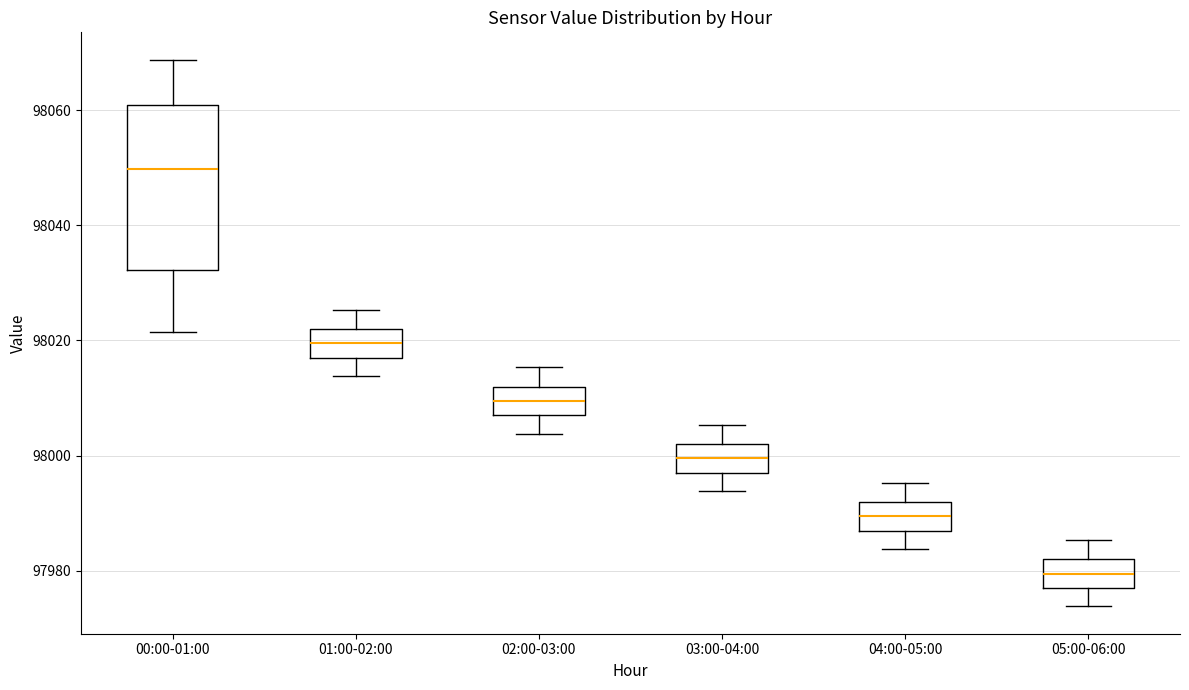

Which box is the tallest, from its lower edge to its upper edge?

00:00-01:00